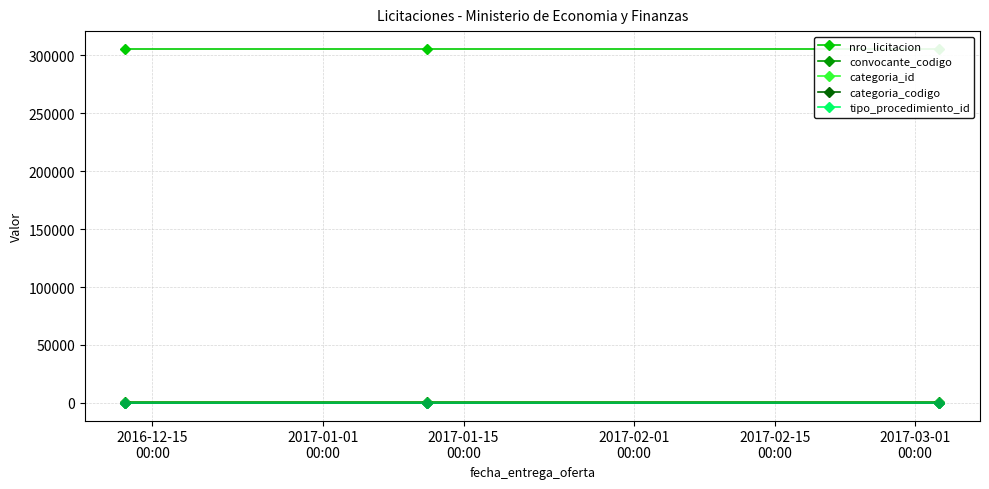

The value of categoria_id at 2016-12-15
00:00 is 20. True or false?

False